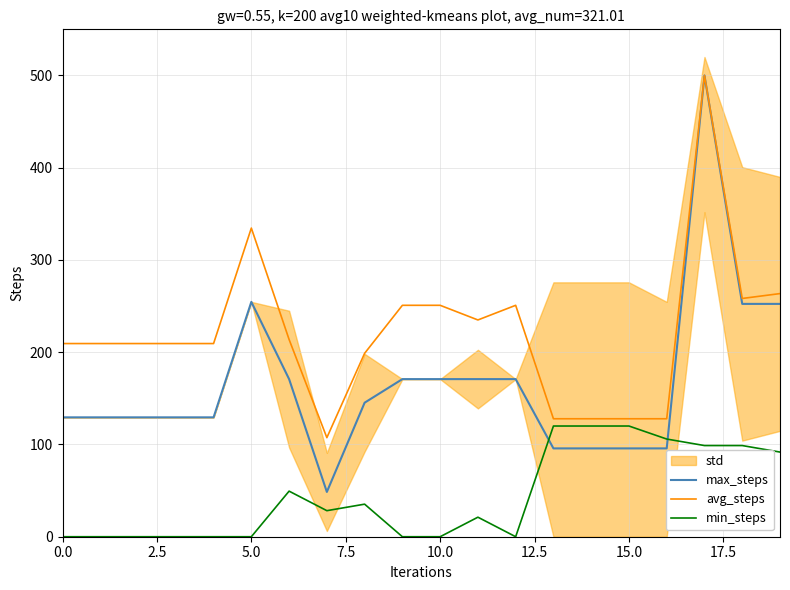

What is the maximum value shown in the chart?

500.0